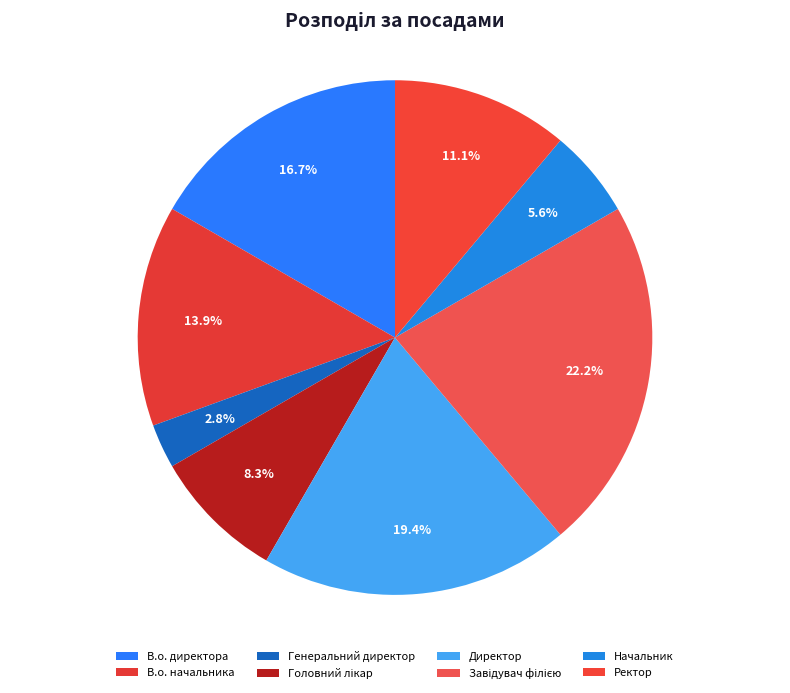

Rank the categories by value from highest to lowest.

Завідувач філією, Директор, В.о. директора, В.о. начальника, Ректор, Головний лікар, Начальник, Генеральний директор